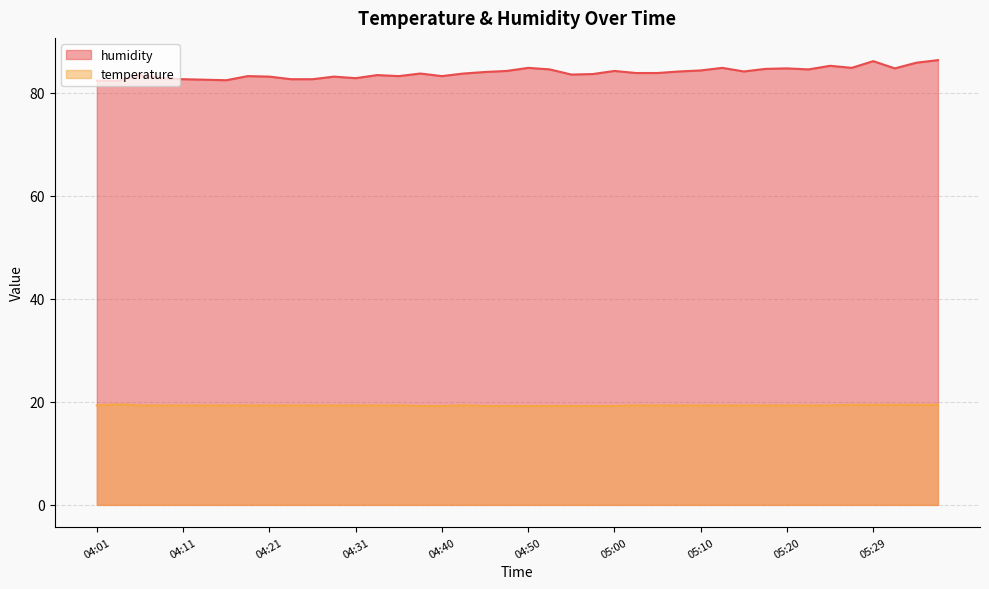

Reading left to right, list all the values displayed in this chart.

humidity: 04:01=82.3	04:04=82.3	04:06=83.4	04:09=82.8	04:11=82.6	04:14=82.5	04:16=82.4	04:18=83.2	04:21=83.1	04:23=82.6	04:26=82.6	04:28=83.1	04:31=82.8	04:33=83.4	04:36=83.2	04:38=83.7	04:40=83.2	04:43=83.7	04:45=84.0	04:48=84.2	04:50=84.8	04:53=84.5	04:55=83.5	04:58=83.6	05:00=84.2	05:03=83.8	05:05=83.8	05:07=84.1	05:10=84.3	05:12=84.8	05:15=84.1	05:17=84.6	05:20=84.7	05:22=84.5	05:24=85.2	05:27=84.8	05:29=86.1	05:32=84.7	05:34=85.8	05:37=86.3
temperature: 04:01=19.3	04:04=19.5	04:06=19.3	04:09=19.3	04:11=19.3	04:14=19.3	04:16=19.3	04:18=19.3	04:21=19.3	04:23=19.3	04:26=19.3	04:28=19.3	04:31=19.3	04:33=19.3	04:36=19.3	04:38=19.2	04:40=19.2	04:43=19.3	04:45=19.2	04:48=19.2	04:50=19.2	04:53=19.2	04:55=19.2	04:58=19.2	05:00=19.2	05:03=19.3	05:05=19.3	05:07=19.3	05:10=19.3	05:12=19.3	05:15=19.3	05:17=19.3	05:20=19.3	05:22=19.3	05:24=19.3	05:27=19.4	05:29=19.4	05:32=19.4	05:34=19.4	05:37=19.4